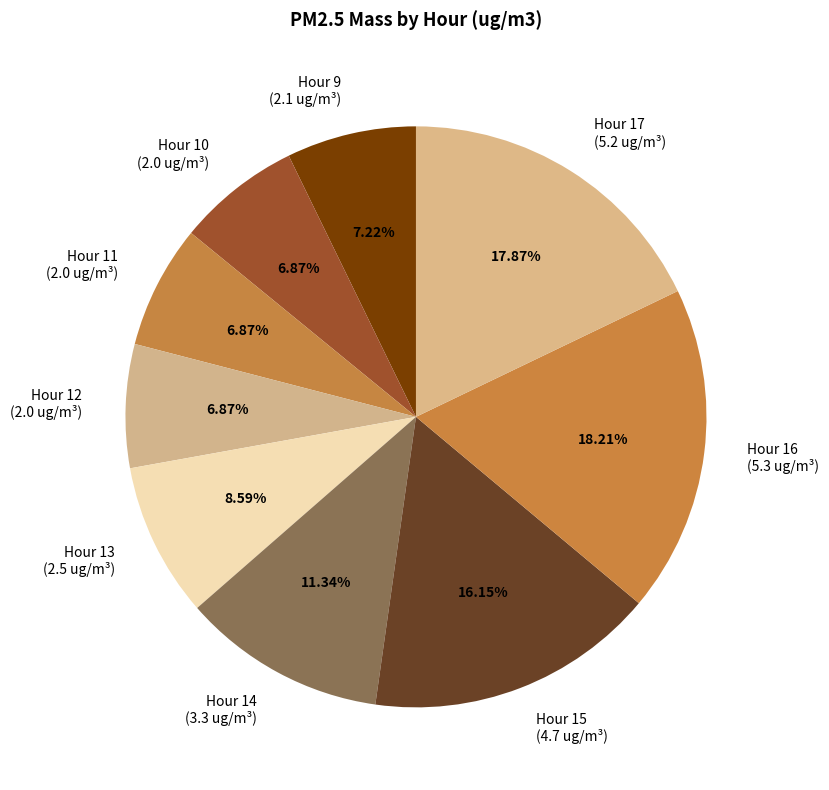

Is it true that Hour 9 is 15% of the pie?

False